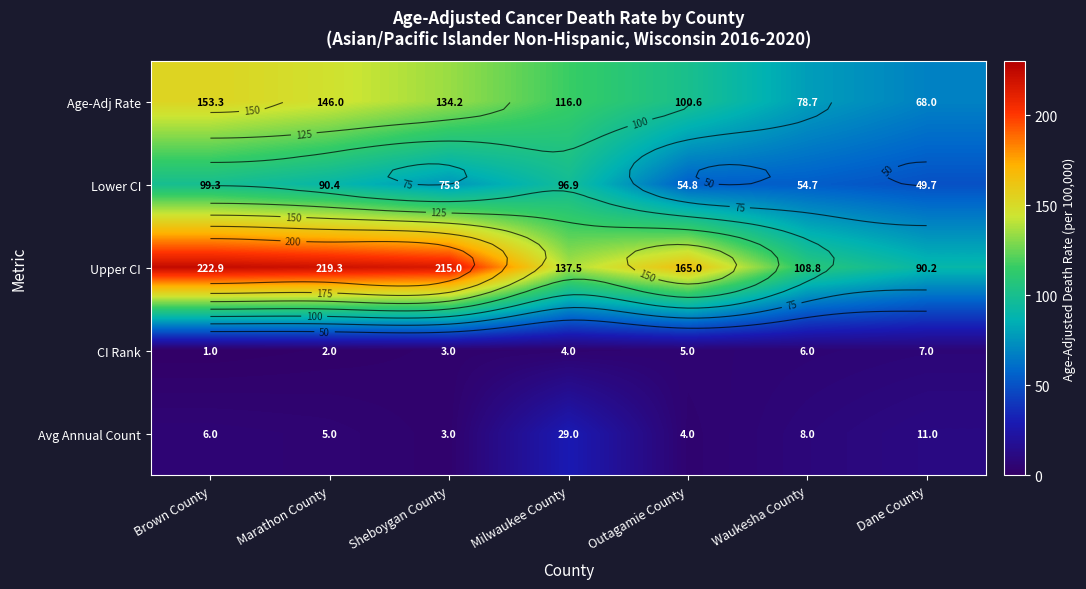

Rank the series by their maximum value, from lowest to highest.

CI Rank, Avg Annual Count, Lower CI, Age-Adj Rate, Upper CI